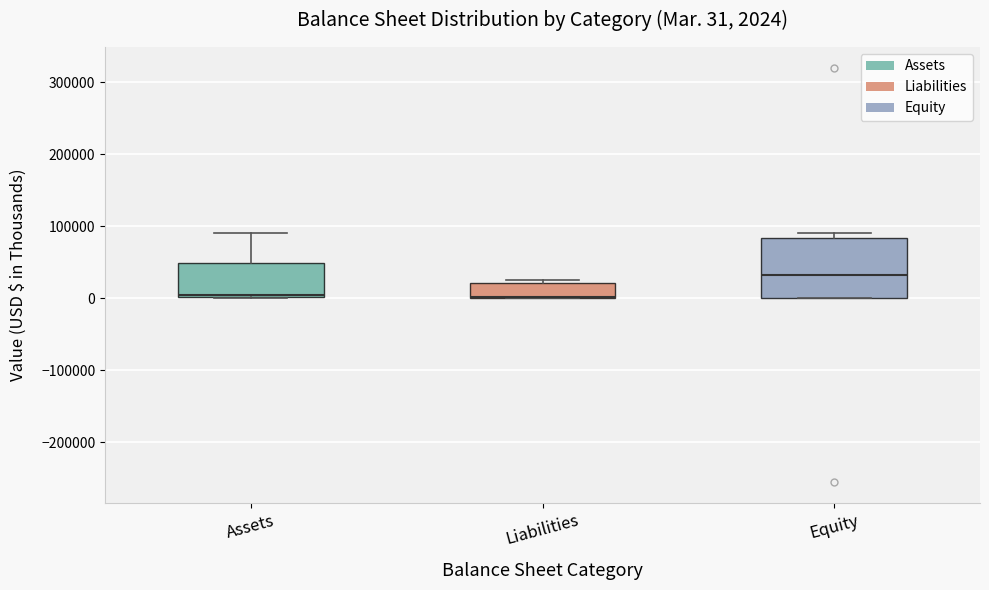

Which box is the tallest, from its lower edge to its upper edge?

Equity